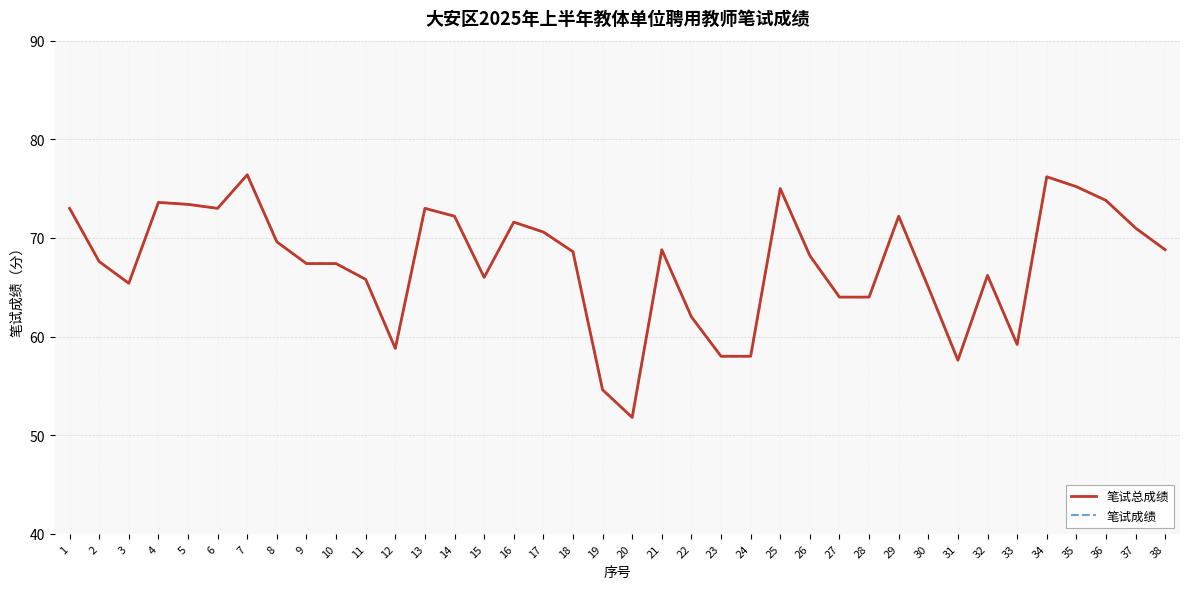

Is it true that 笔试成绩 equals 54.6 at 19?

True